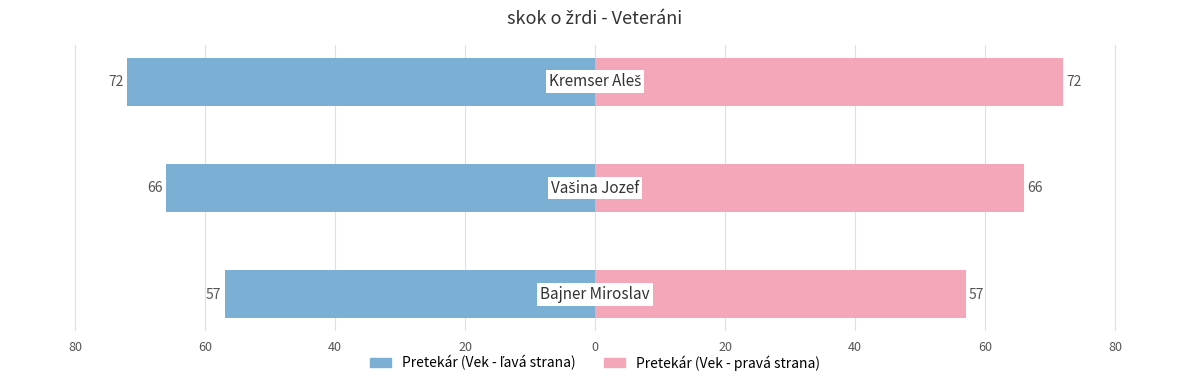

How many bars are there in total?

6